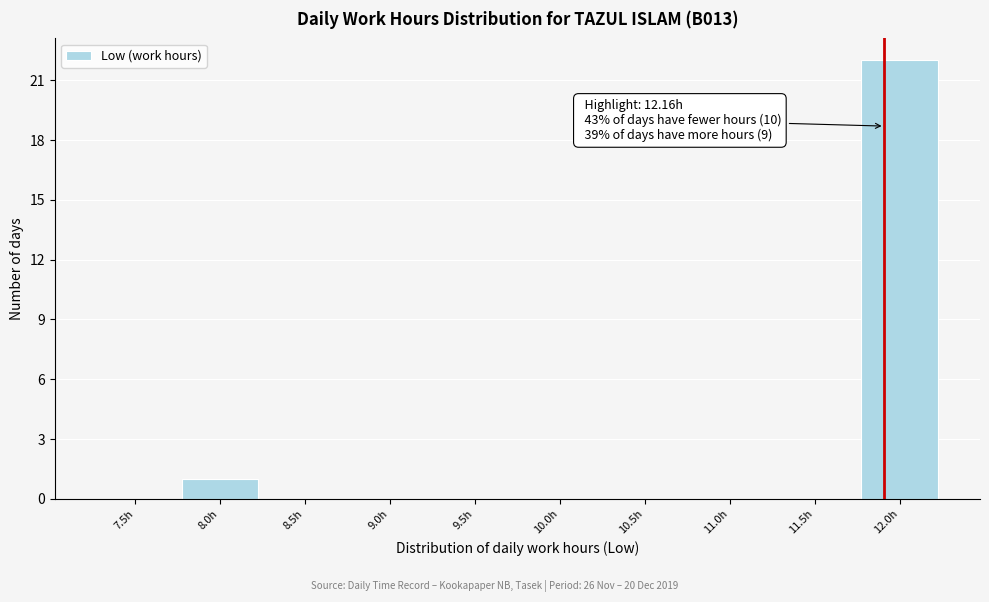

Reading left to right, list all the values displayed in this chart.

7.5h=0	8.0h=1	8.5h=0	9.0h=0	9.5h=0	10.0h=0	10.5h=0	11.0h=0	11.5h=0	12.0h=22